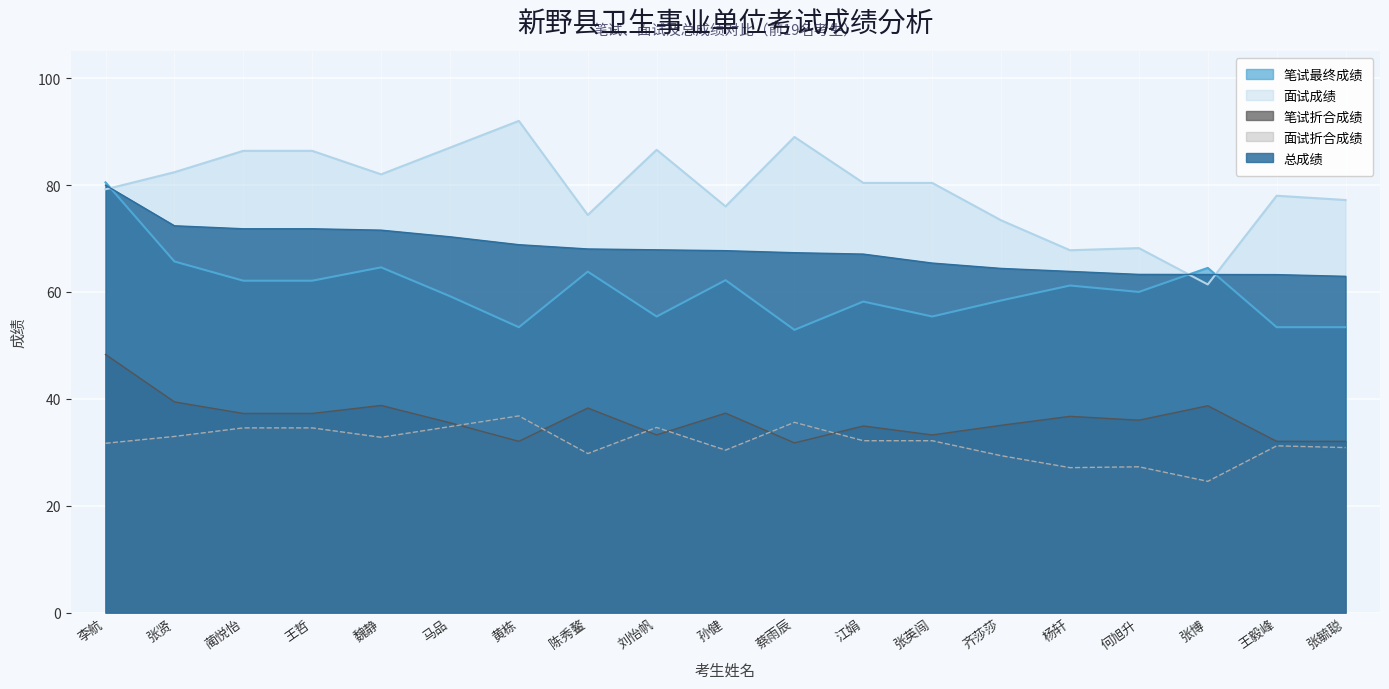

What is the difference between the maximum and second lowest values in the 笔试最终成绩 series?

27.1